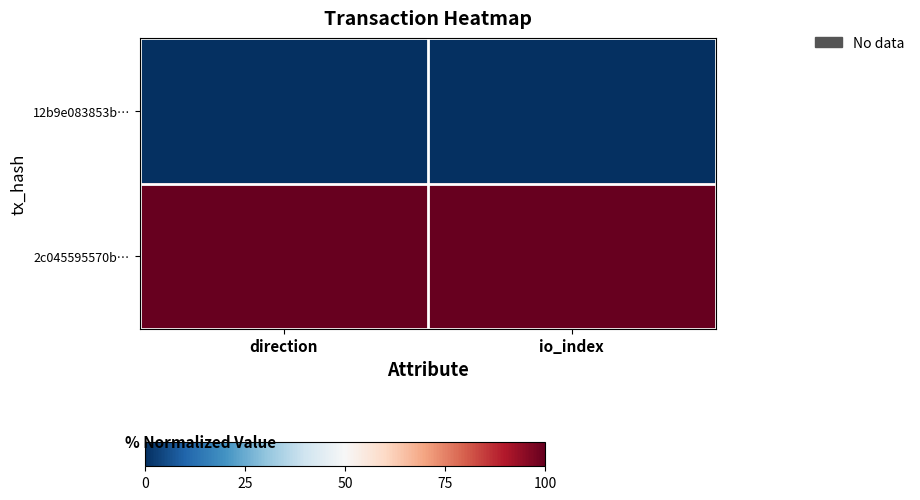

Reading right to left, what are all the values shown in this chart?

12b9e083853b…: io_index=0	direction=0
2c045595570b…: io_index=100	direction=100